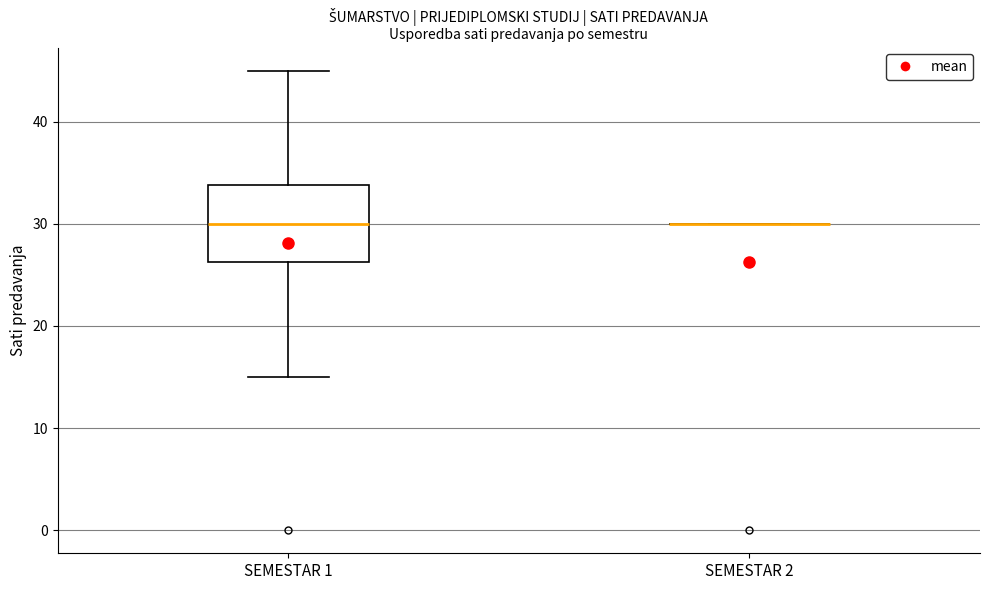

Which box is the tallest, from its lower edge to its upper edge?

SEMESTAR 1